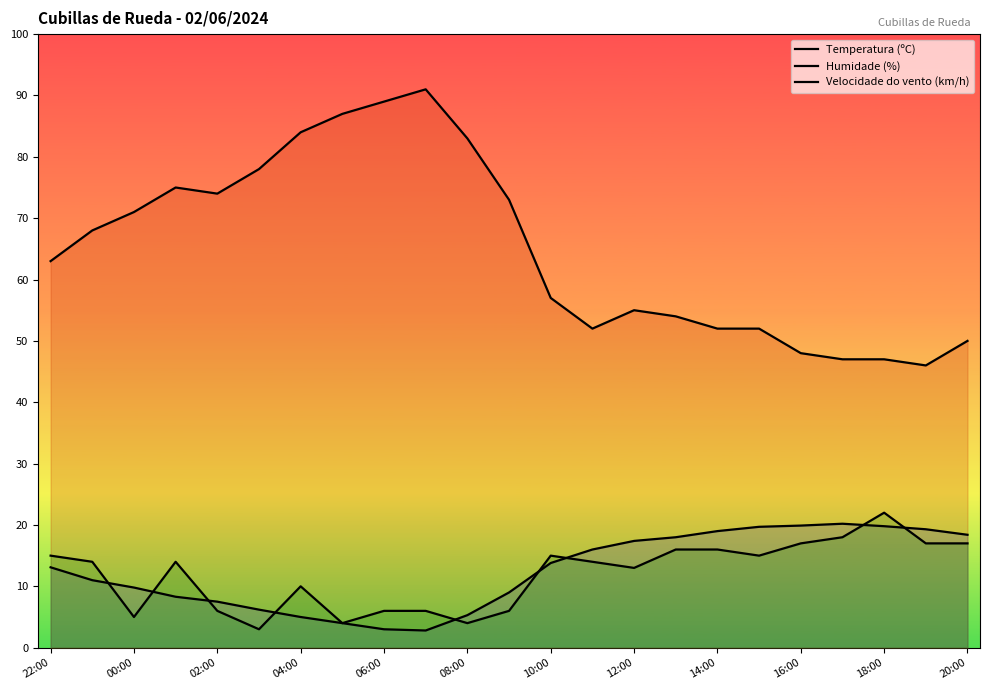

What are all the series names shown in the legend?

Temperatura (ºC), Humidade (%), Velocidade do vento (km/h)